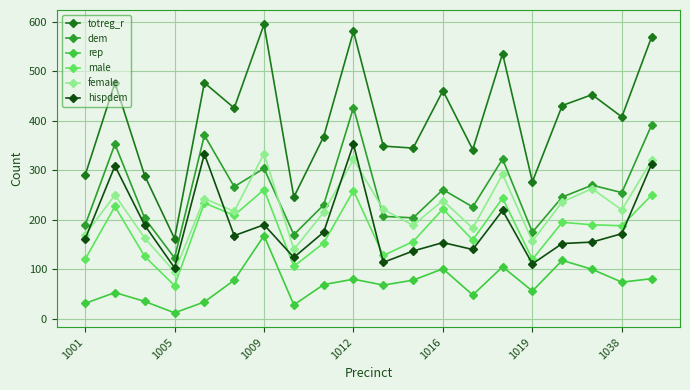

Which series has the largest total across all categories?

totreg_r